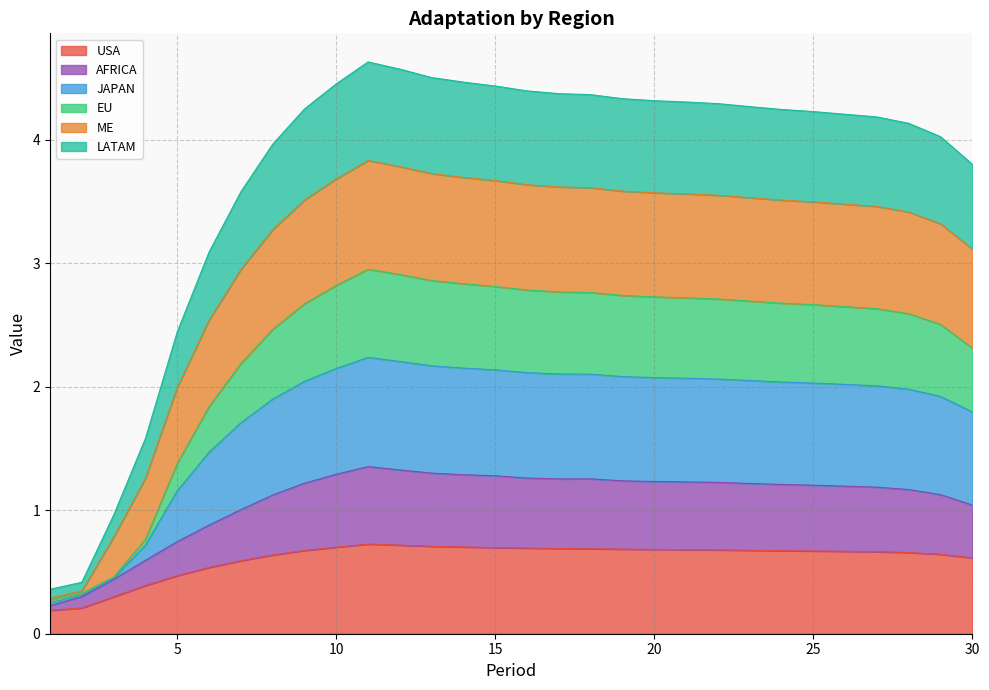

True or false: EU and USA cross at least once.

False